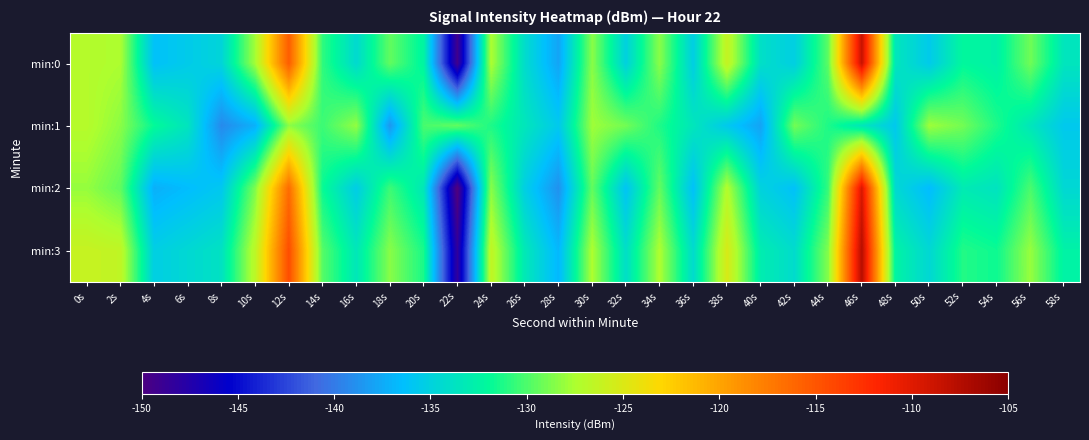

What is the total value across all series at 12s?

-474.7